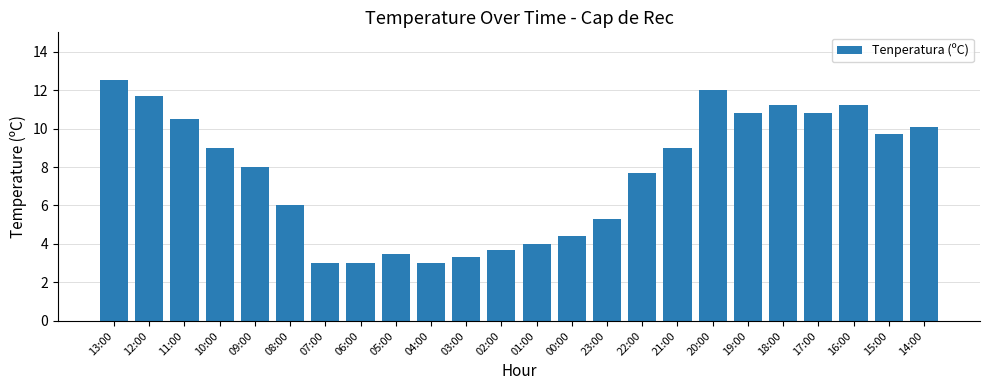

Reading left to right, extract all data points from this chart.

13:00=12.5	12:00=11.7	11:00=10.5	10:00=9.0	09:00=8.0	08:00=6.0	07:00=3.0	06:00=3.0	05:00=3.5	04:00=3.0	03:00=3.3	02:00=3.7	01:00=4.0	00:00=4.4	23:00=5.3	22:00=7.7	21:00=9.0	20:00=12.0	19:00=10.8	18:00=11.2	17:00=10.8	16:00=11.2	15:00=9.7	14:00=10.1